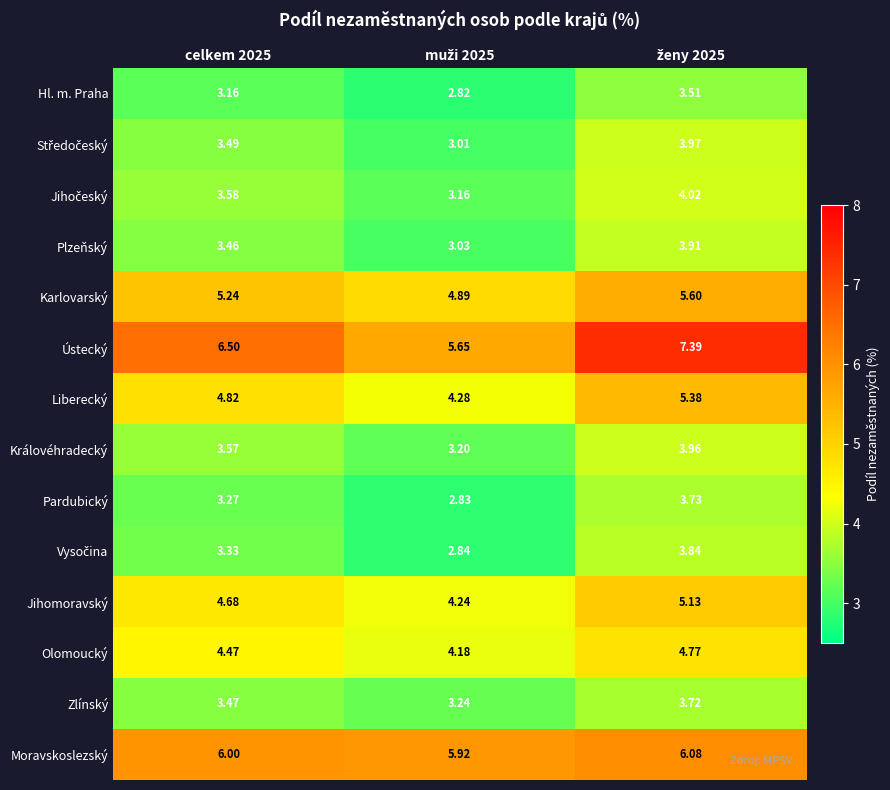

Is the value of Plzeňský at celkem 2025 greater than the value of Olomoucký at celkem 2025?

No